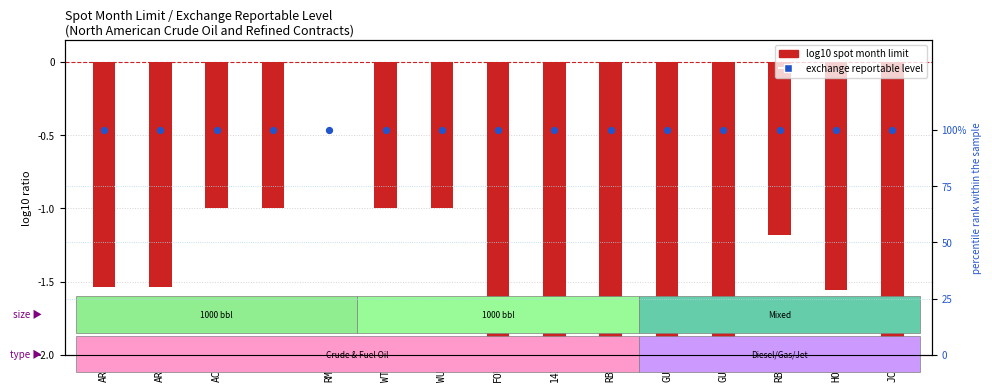

Which series reaches the maximum Y coordinate?

exchange reportable level (normalized %)